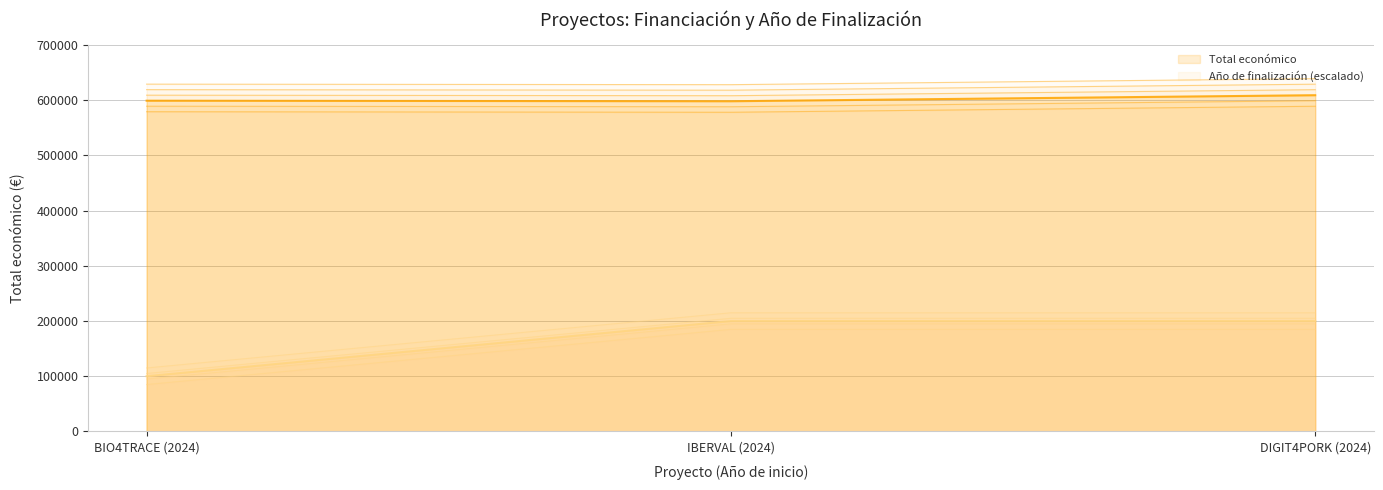

What is the difference between the Año de finalización (escalado) values at BIO4TRACE (2024) and IBERVAL (2024)?

100000